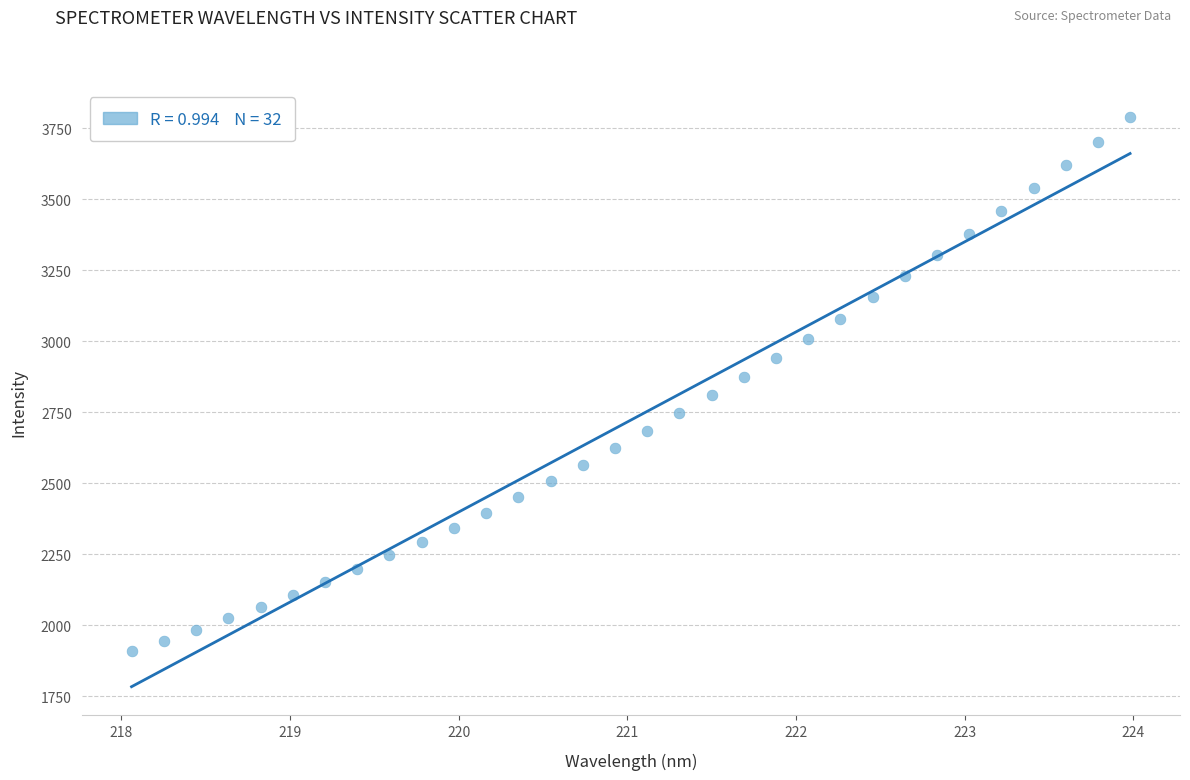

What is the range of X values (max minus min)?

5.9